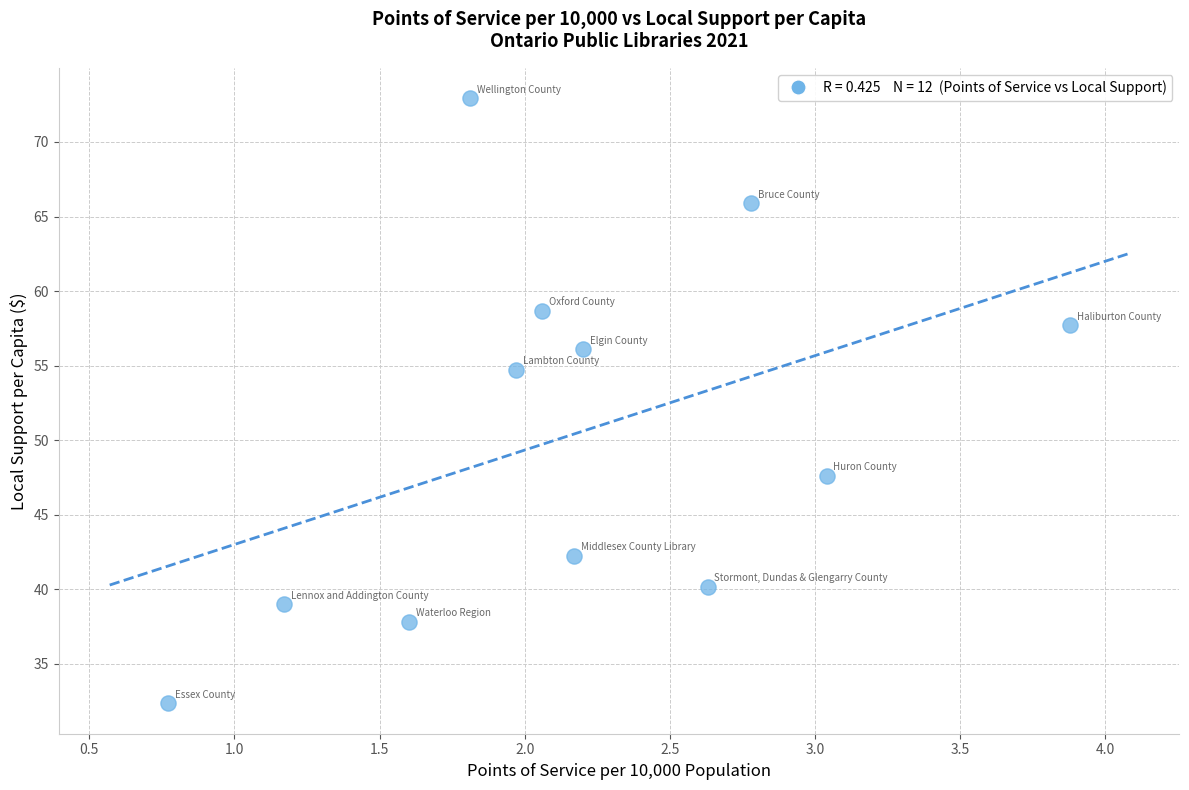

What is the range of Y values (max minus min)?

40.6